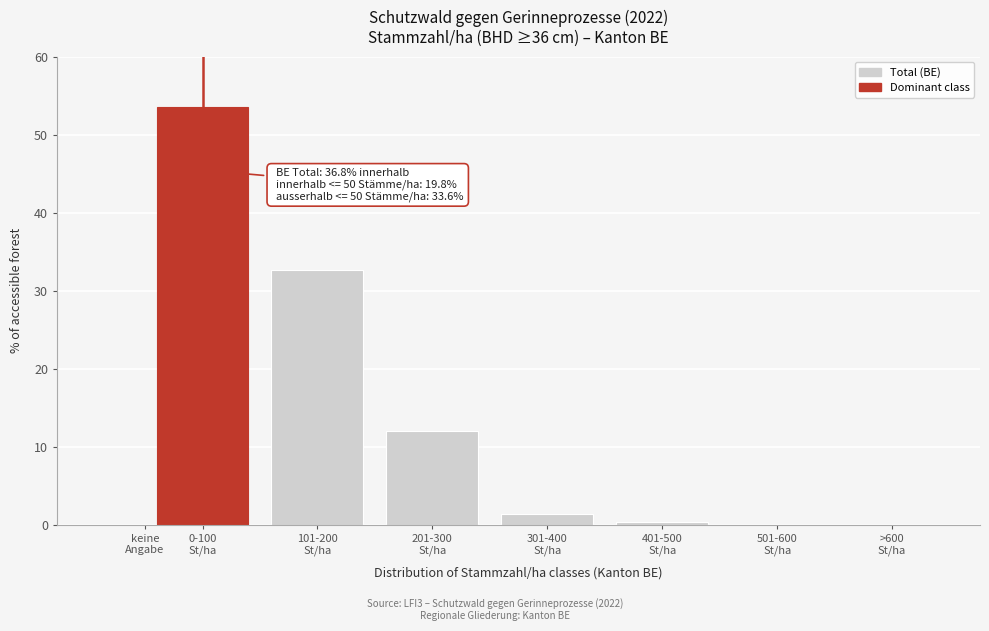

What is the sum of all values?

100.0